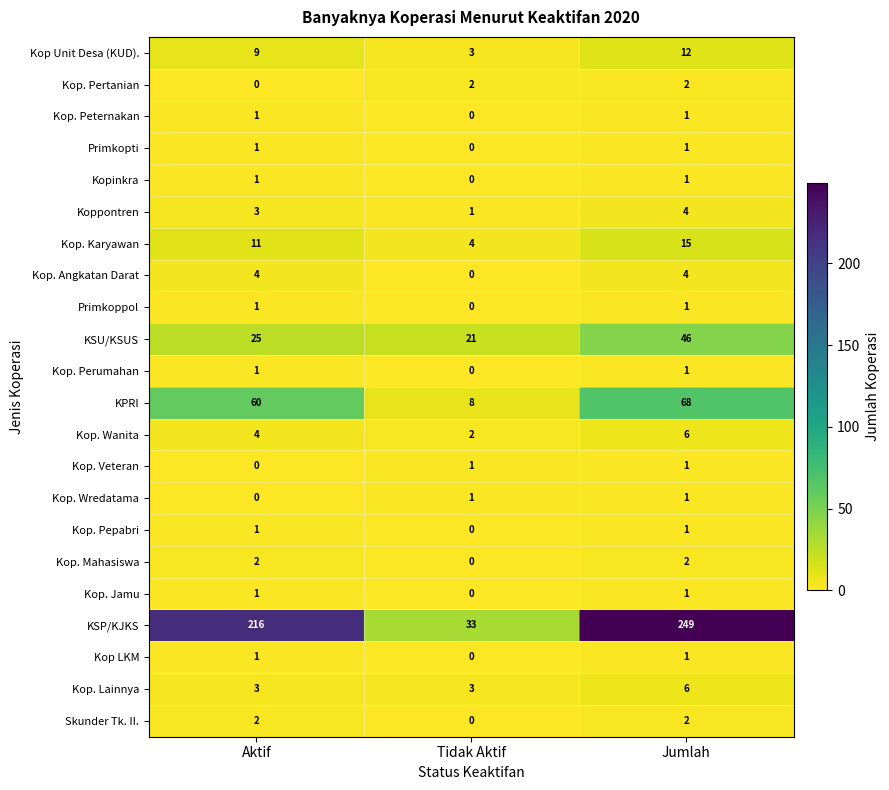

Count the Kop. Wanita values in the range 2 to 6.

3